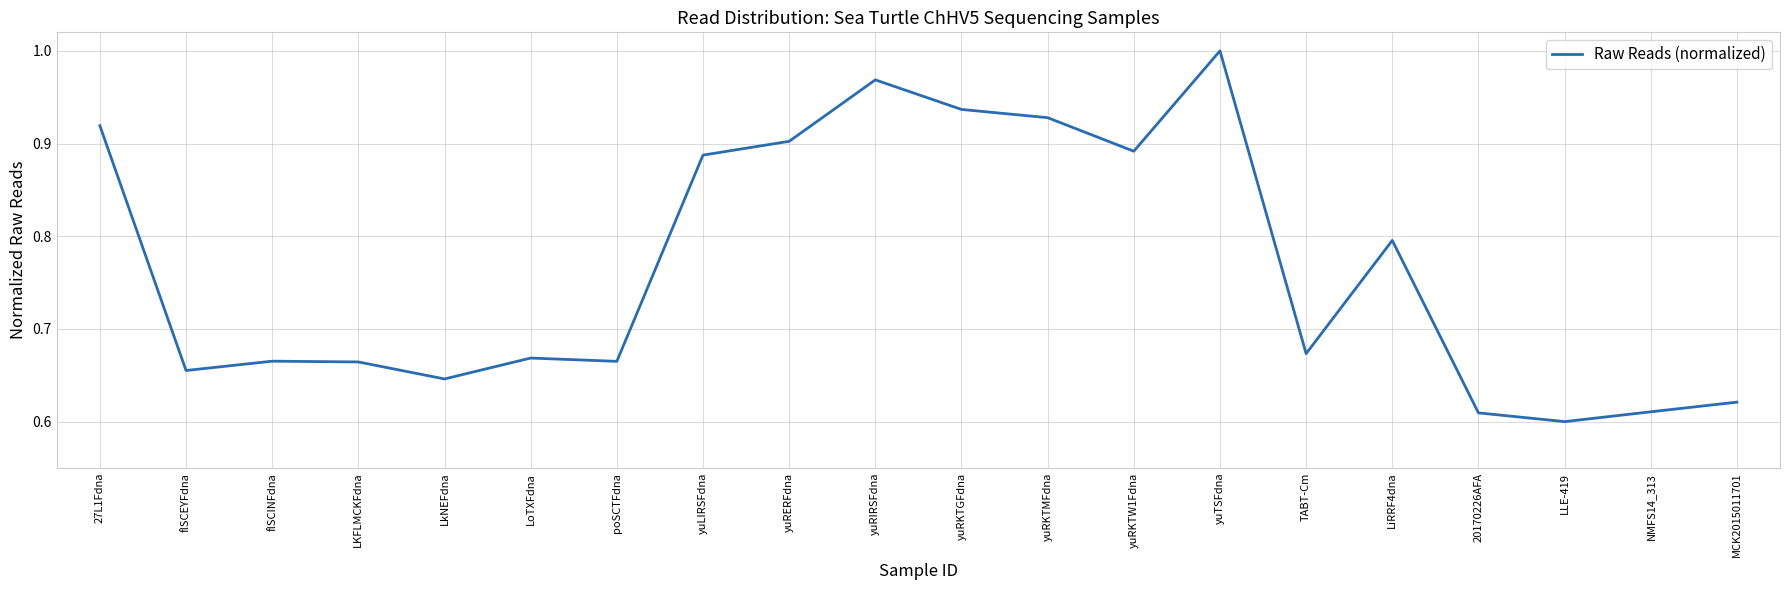

At which category does the chart reach its minimum across all series?

LLE-419